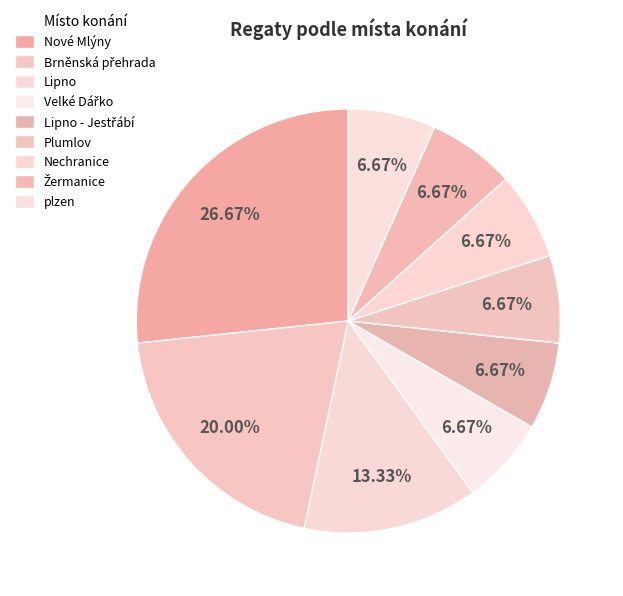

How many segments does this pie chart have?

9